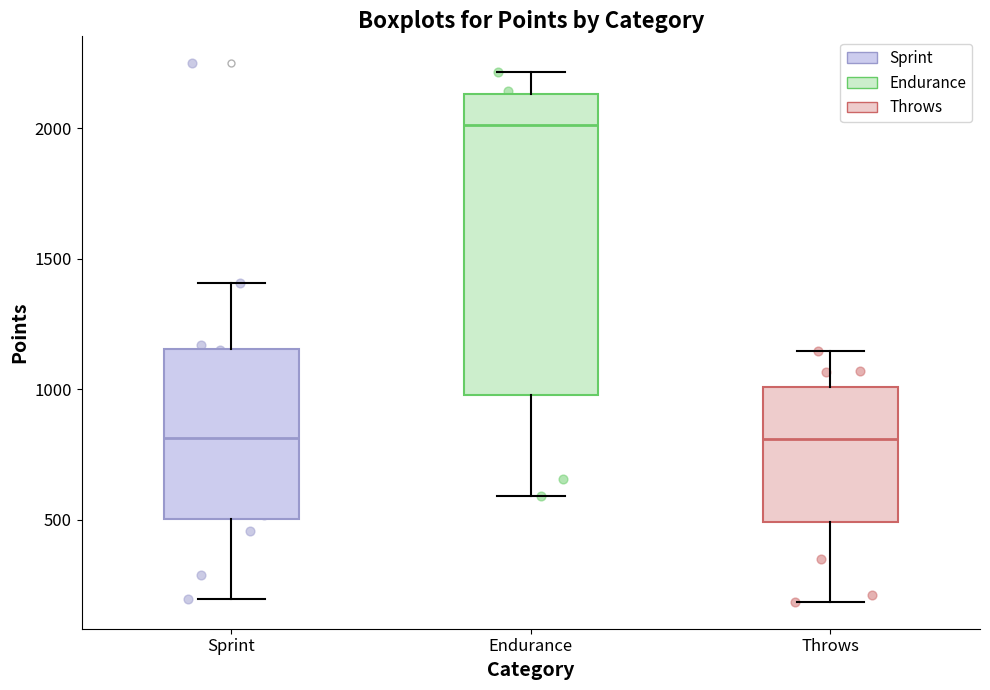

Comparing the boxes themselves (not the whiskers), which one is the tallest?

Endurance